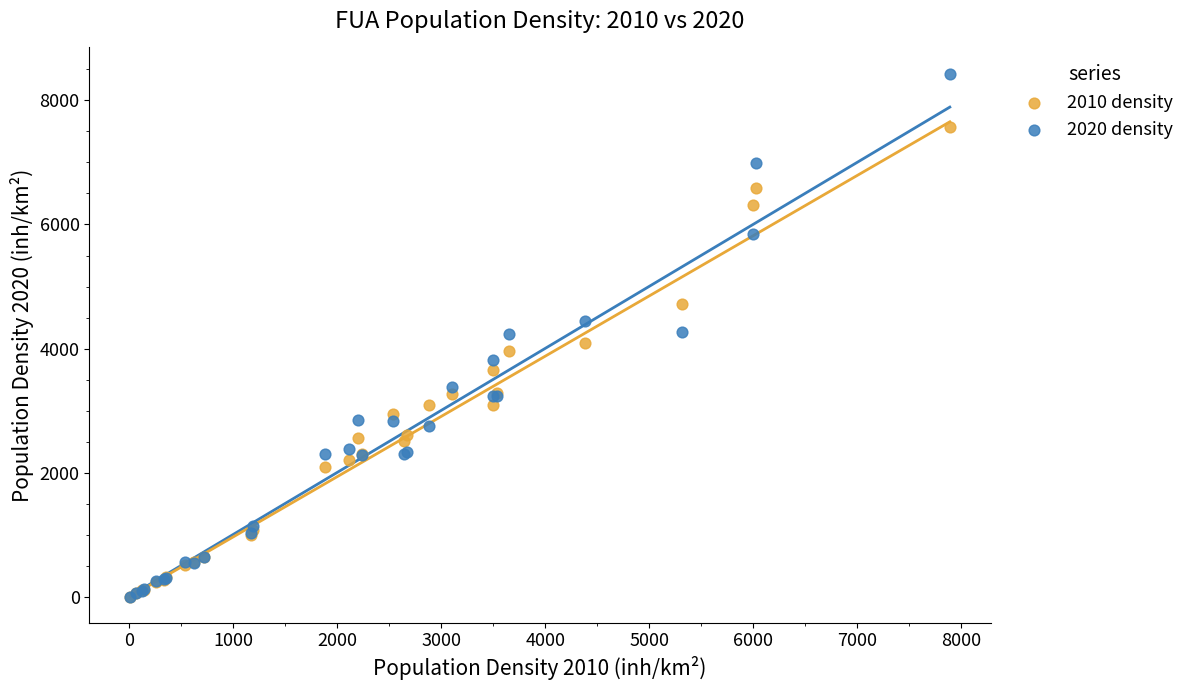

What are all the series names shown in the legend?

2010 density, 2020 density